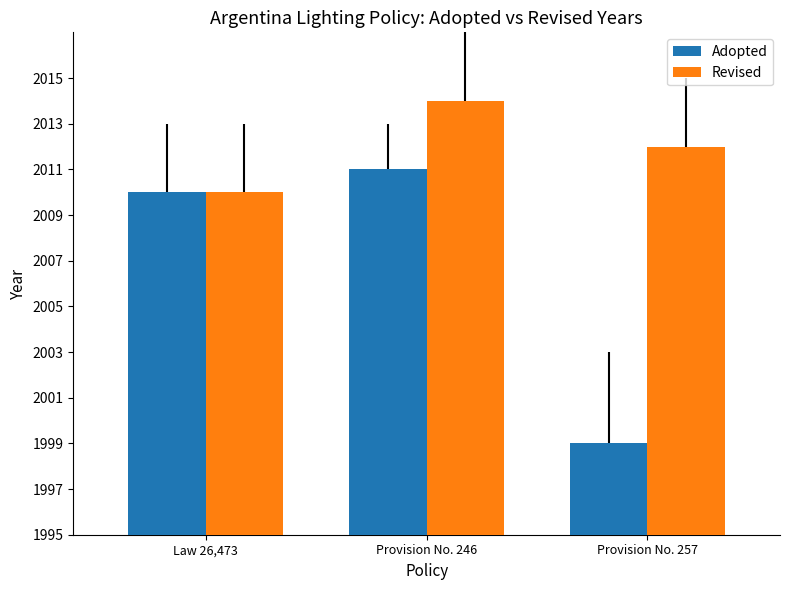

Are the bars grouped side by side (vs. stacked)?

Yes